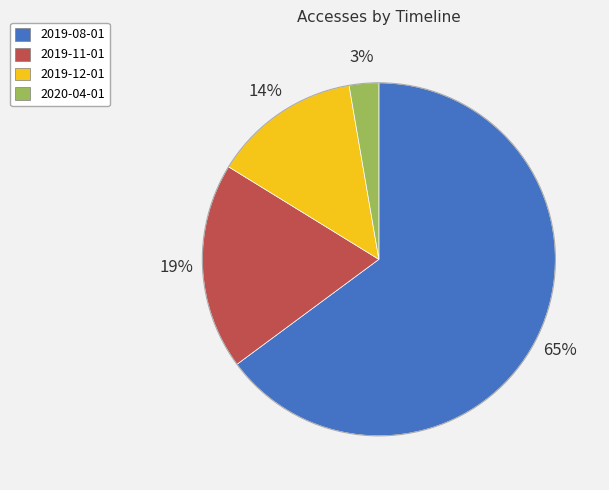

What is the majority slice?

2019-08-01